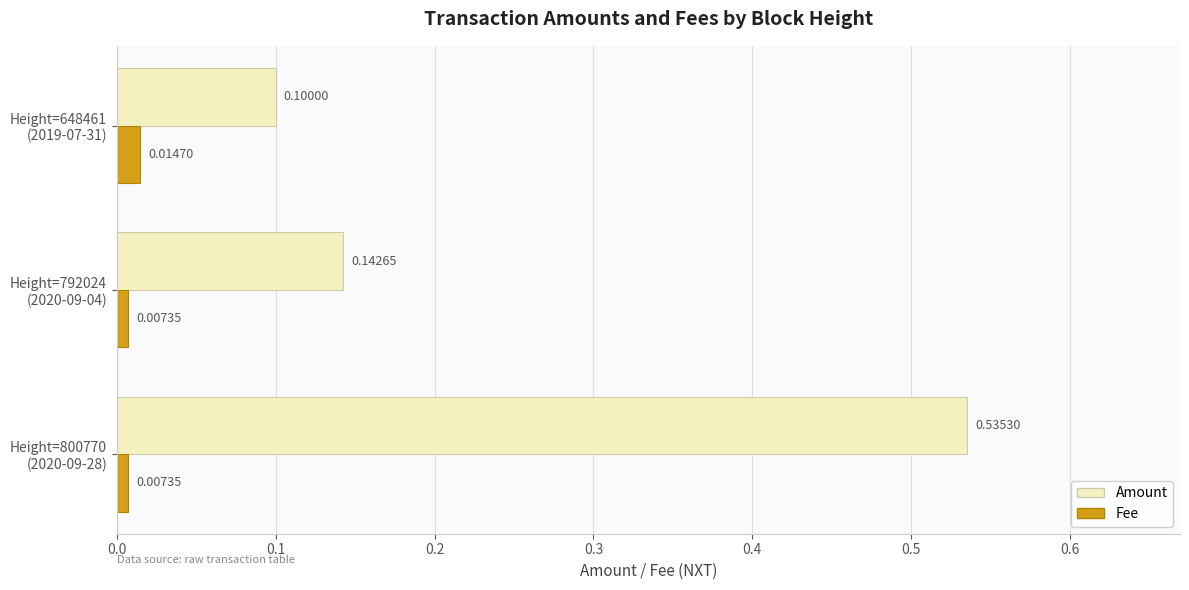

What is the difference between the maximum and minimum values in the Amount series?

0.4